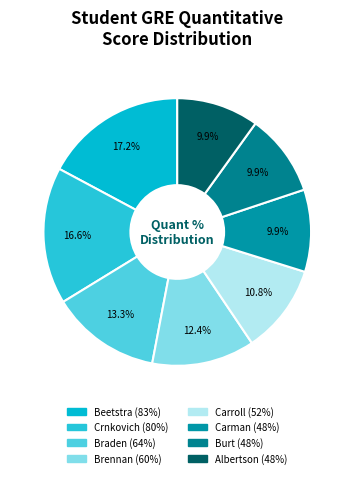

Count the number of slices in the pie.

8